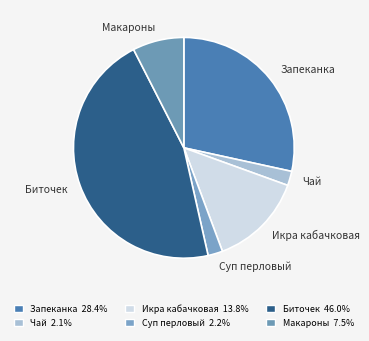

Is there a majority slice in this chart?

No